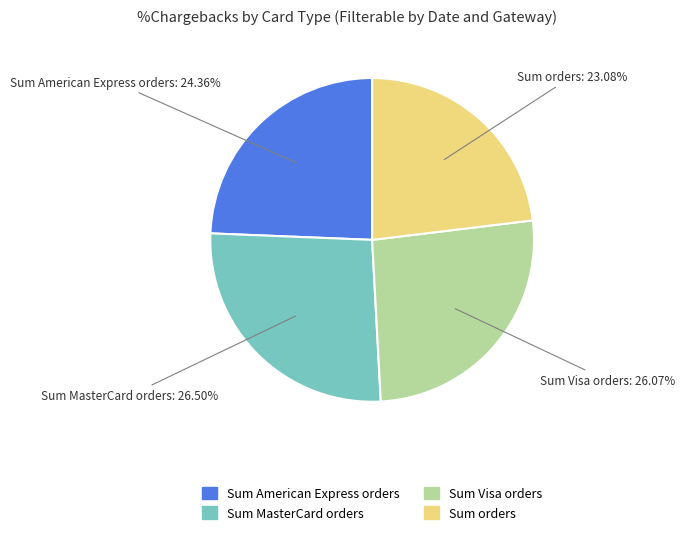

Is there a majority slice in this chart?

No